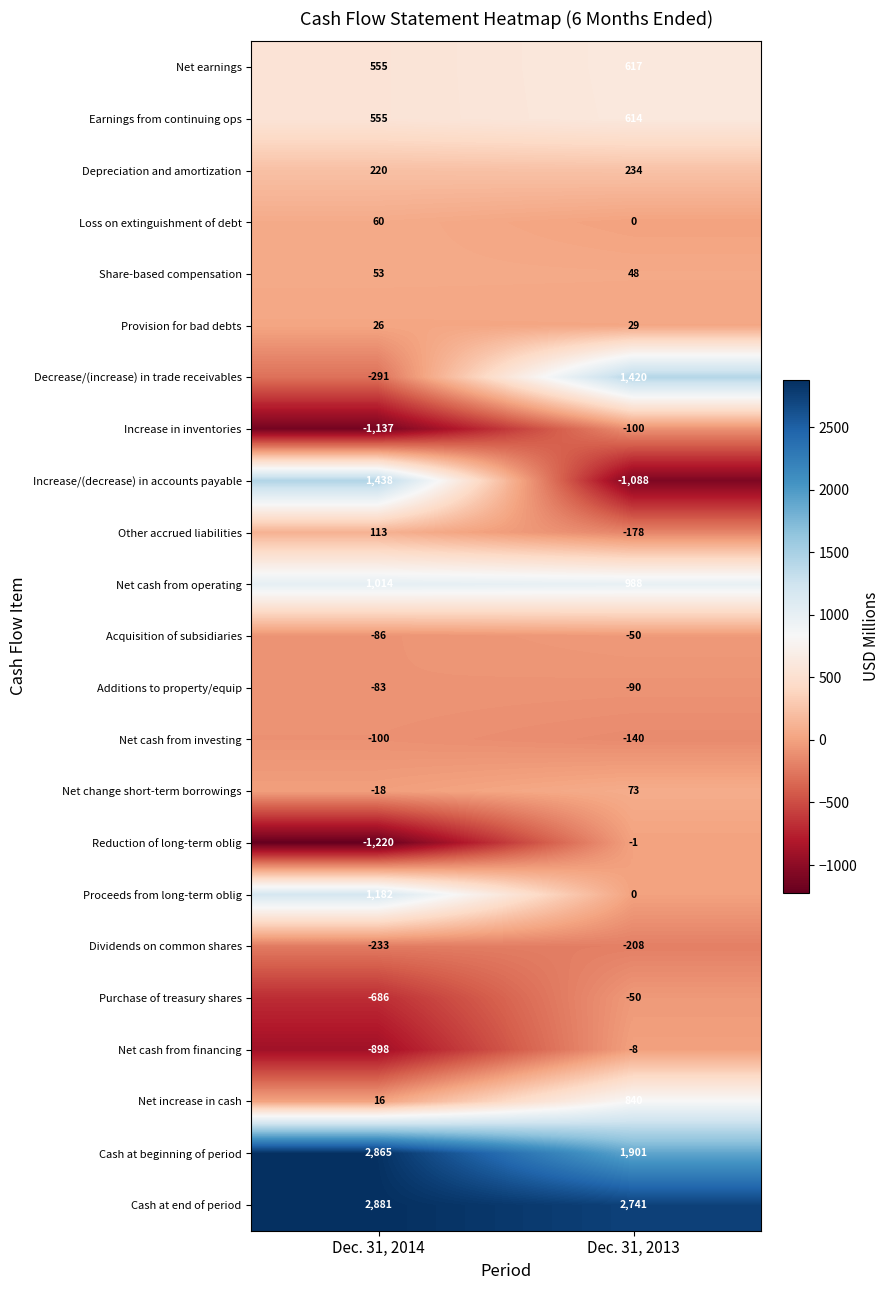

How many data points does each series have?

2